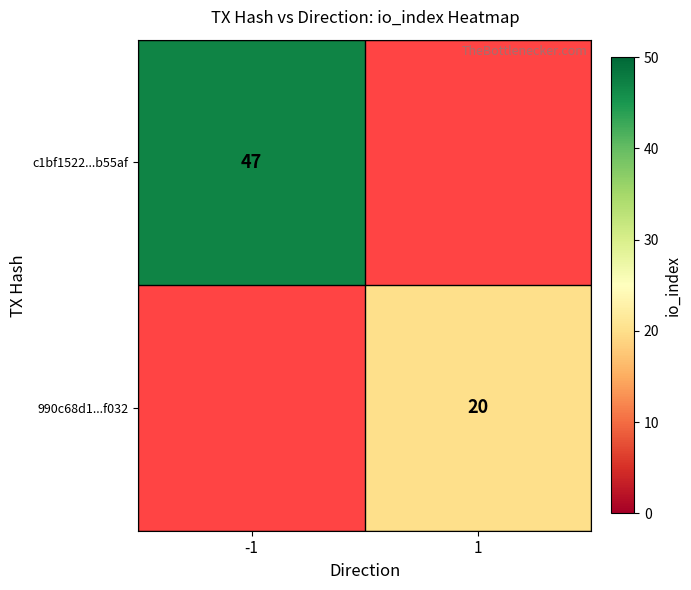

True or false: c1bf1522...b55af has a value of 25 at -1.

False